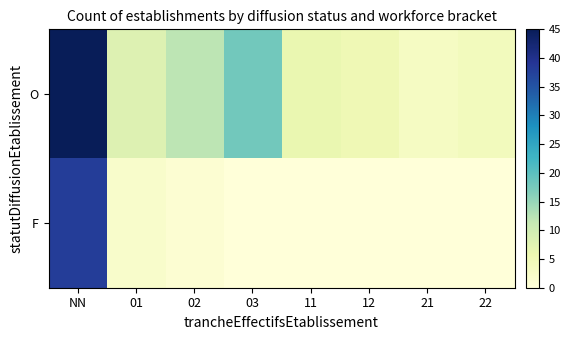

Rank the series at 11 from lowest to highest value.

F, O